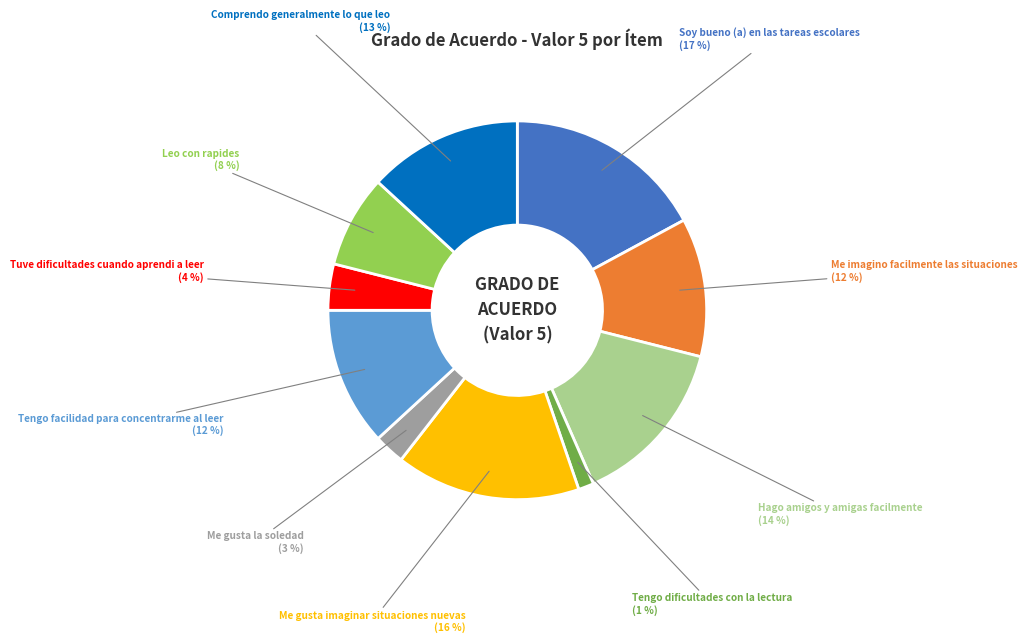

Is the sum of Hago amigos y amigas facilmente and Soy bueno (a) en las tareas escolares greater than half?

No